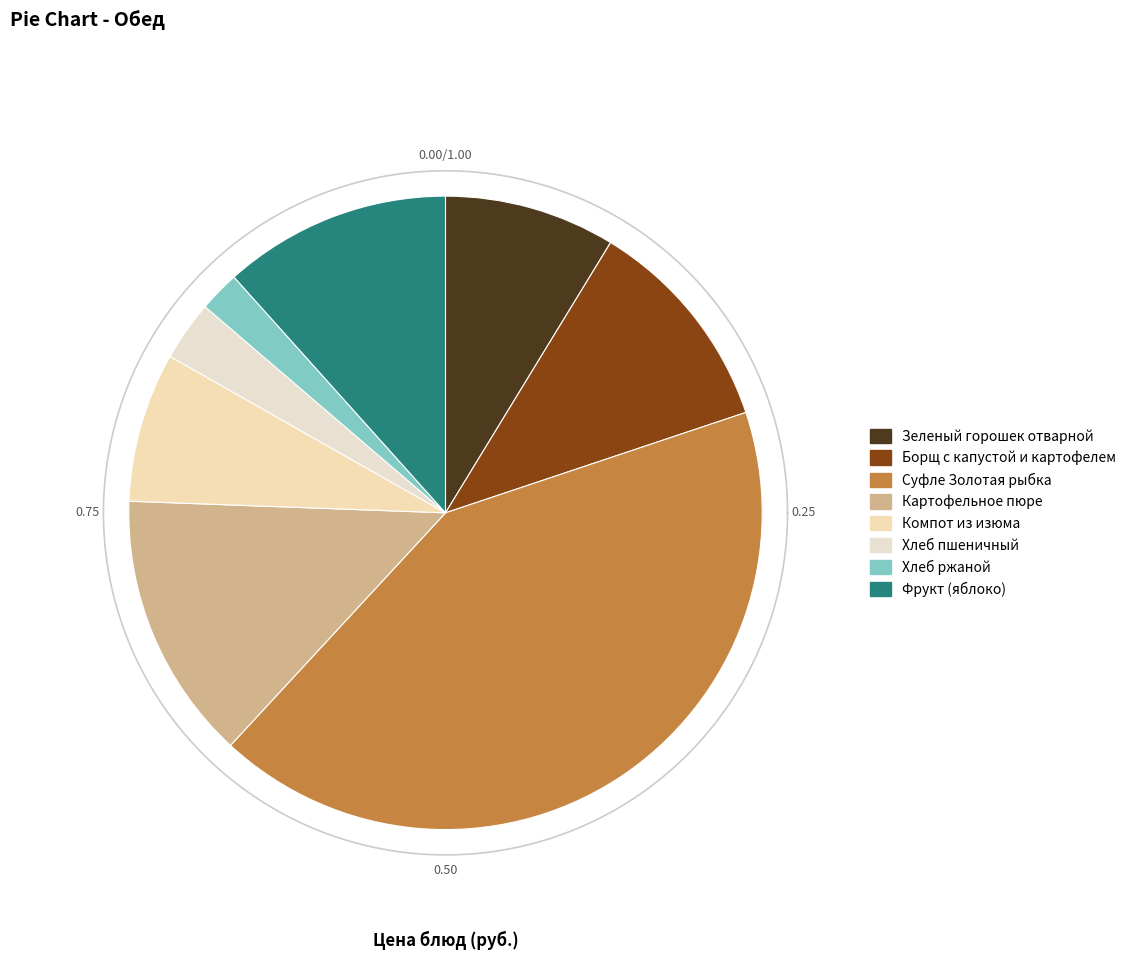

Which has a higher value, Борщ с капустой и картофелем or Суфле Золотая рыбка?

Суфле Золотая рыбка